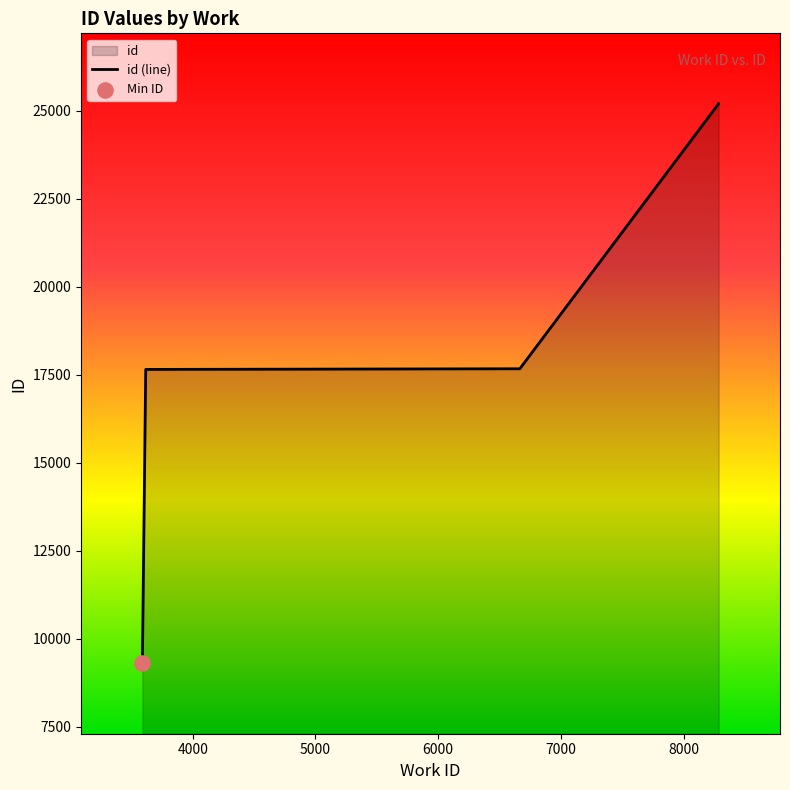

What is the change in value from 3590 to 6665?

+8371